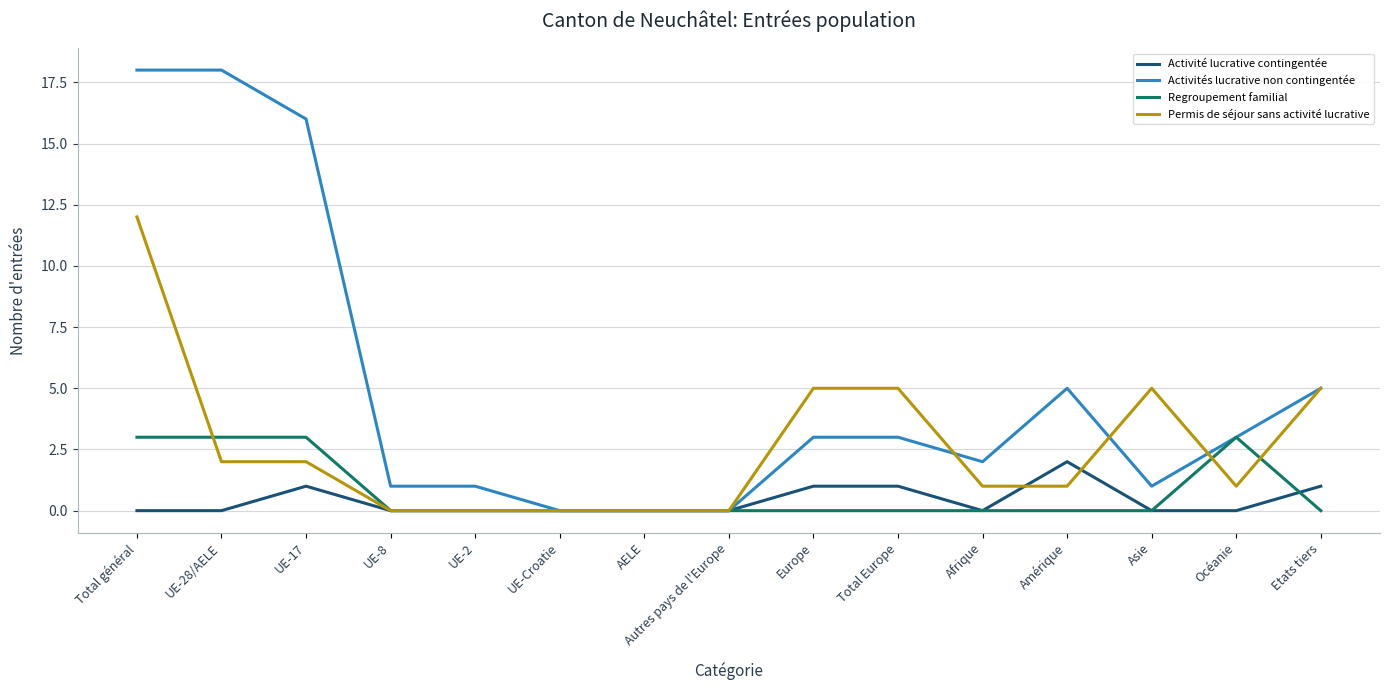

Which series changed the most between UE-28/AELE and Asie?

Activités lucrative non contingentée